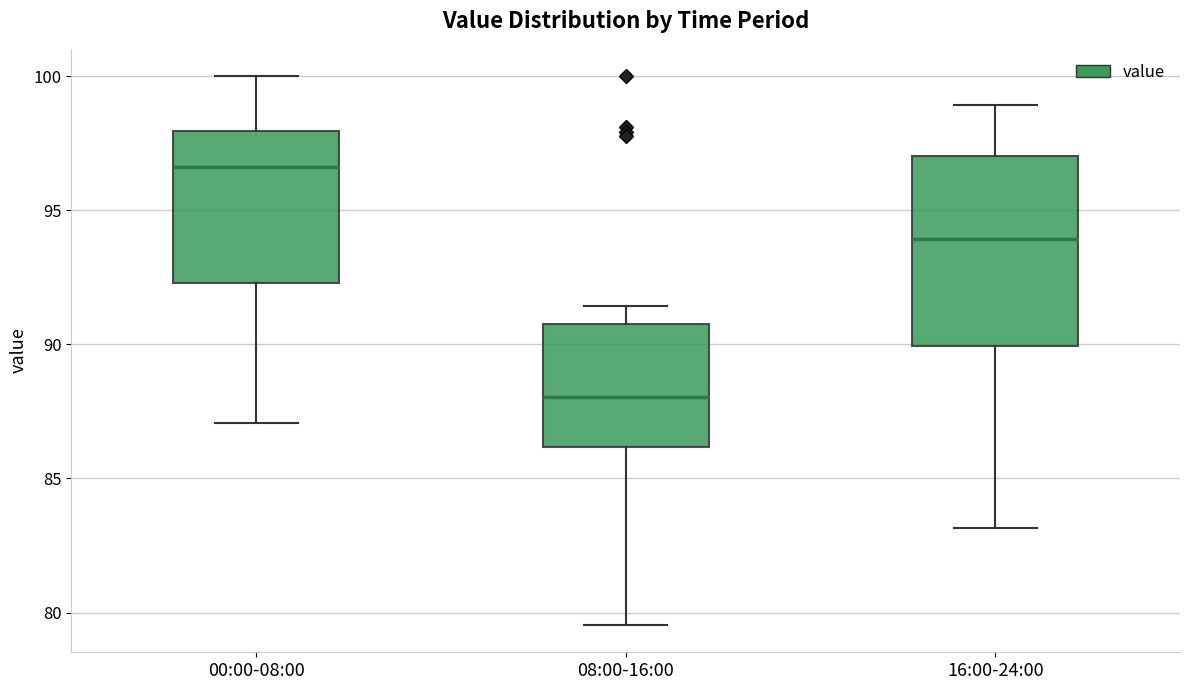

Where is the upper edge of the box for 00:00-08:00 on the y-axis? The values are not printed on the chart, so give them approximately, as read against the axis.

98.0